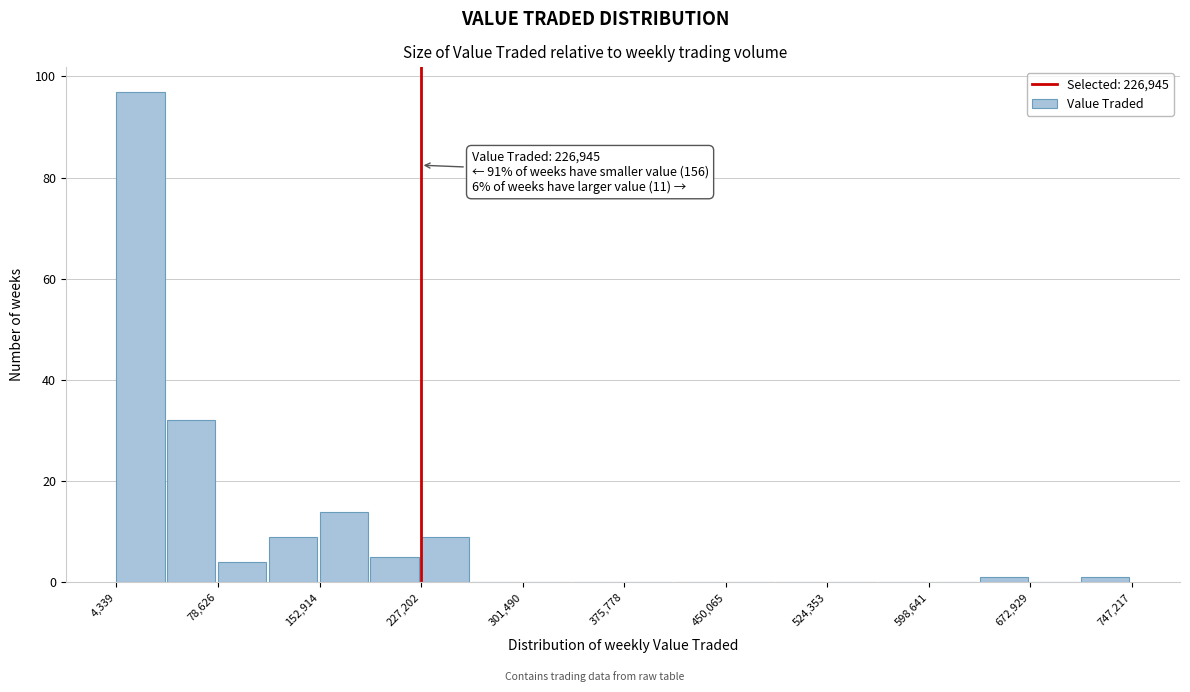

Read against the x-axis, roughly where is the centre of the tallest bar?

20000